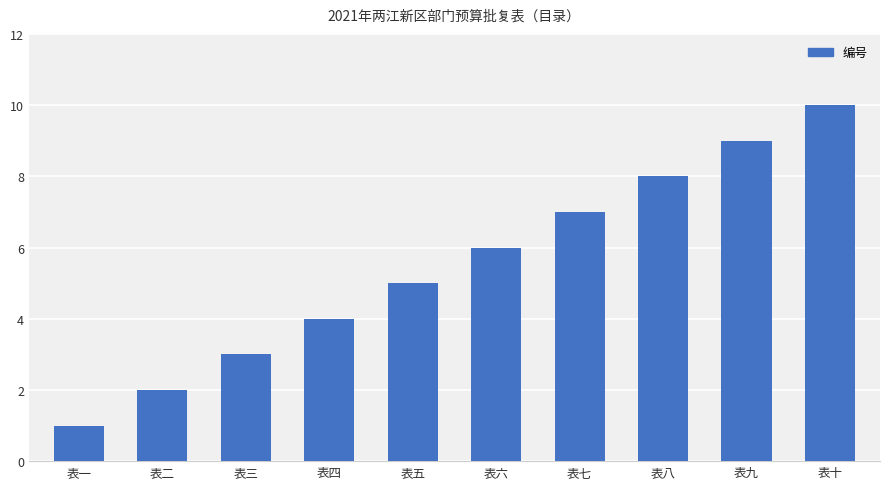

List the labels in order of value, largest first.

表十, 表九, 表八, 表七, 表六, 表五, 表四, 表三, 表二, 表一